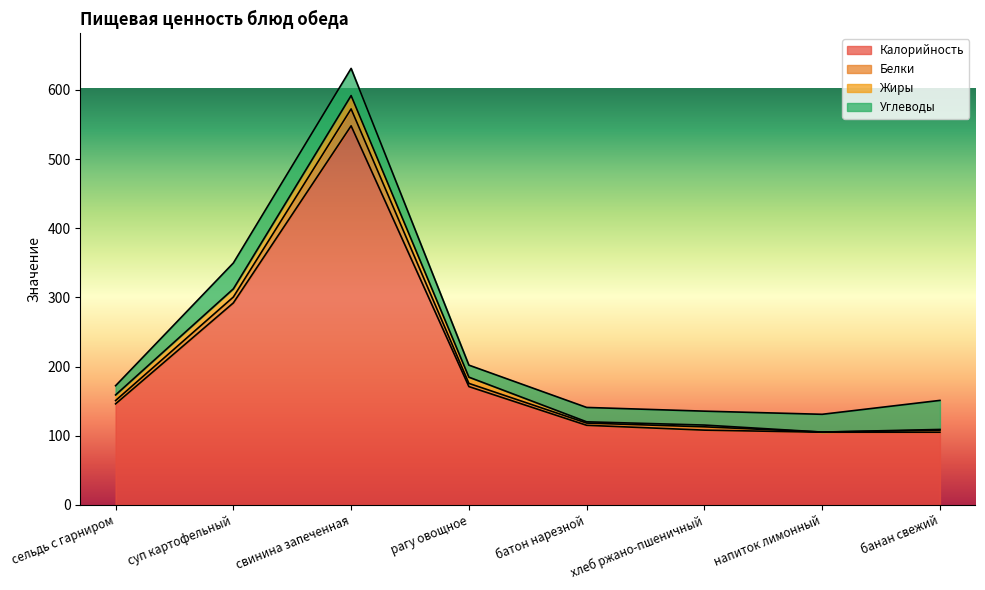

Reading left to right, what are all the values shown in this chart?

Калорийность: сельдь с гарниром=146.0	суп картофельный=292.0	свинина запеченная=548.0	рагу овощное=171.0	батон нарезной=115.0	хлеб ржано-пшеничный=108.0	напиток лимонный=105.0	банан свежий=105.0
Белки: сельдь с гарниром=4.8	суп картофельный=8.5	свинина запеченная=24.4	рагу овощное=4.6	батон нарезной=3.2	хлеб ржано-пшеничный=4.8	напиток лимонный=0.2	банан свежий=3.0
Жиры: сельдь с гарниром=8.1	суп картофельный=11.8	свинина запеченная=19.3	рагу овощное=9.0	батон нарезной=1.9	хлеб ржано-пшеничный=2.5	напиток лимонный=0.0	банан свежий=1.0
Углеводы: сельдь с гарниром=13.3	суп картофельный=37.4	свинина запеченная=39.3	рагу овощное=17.4	батон нарезной=20.8	хлеб ржано-пшеничный=20.1	напиток лимонный=25.7	банан свежий=42.0